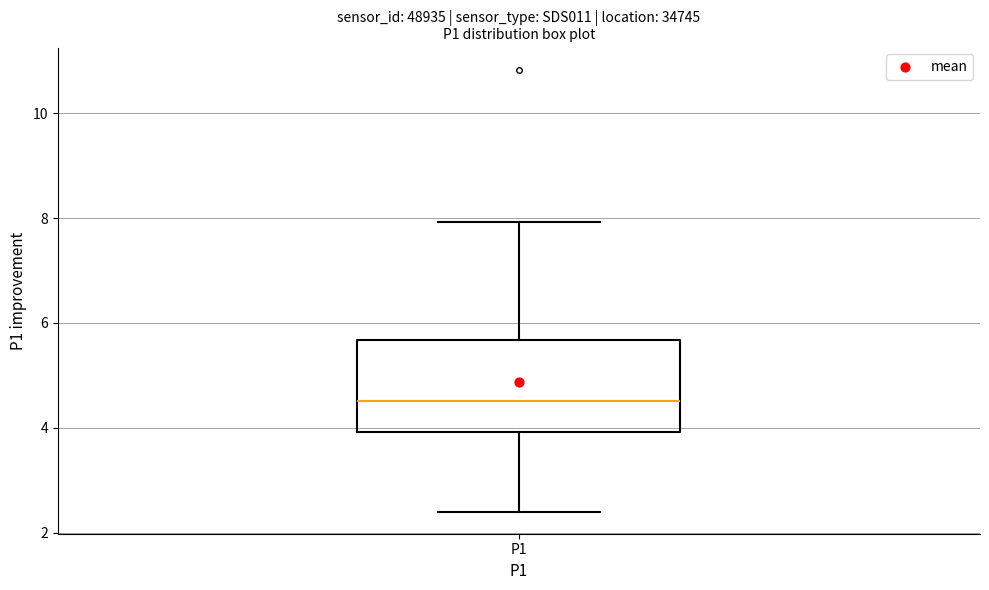

Transcribe this box plot: give where the median line is, the range the box spans, and where the two whiskers end, as read against the y-axis. The values are not printed on the chart, so give them approximately, as read against the axis.

median 4.6, box 4.0 to 5.6, whiskers 2.4 to 8.0